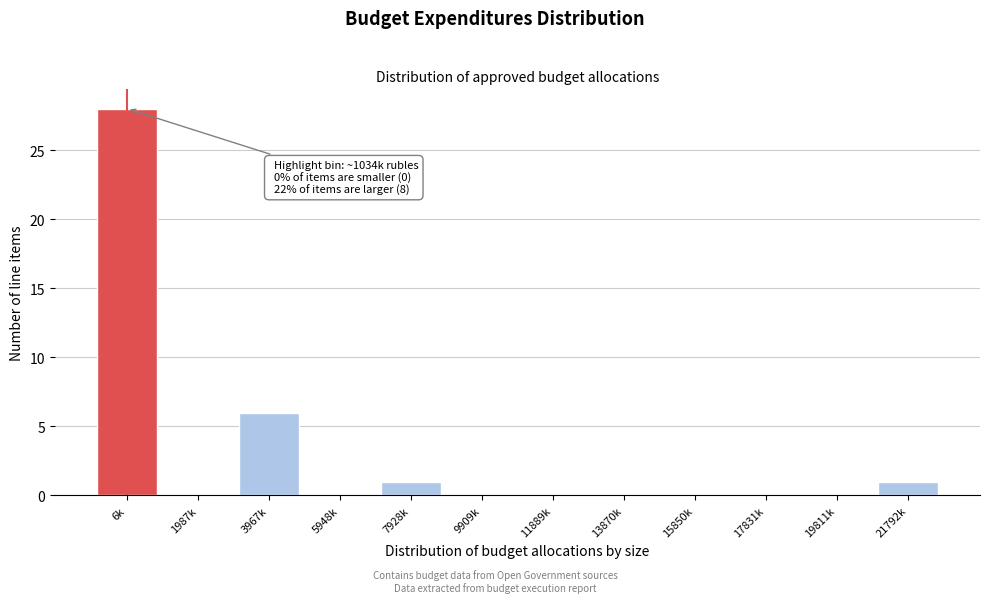

Reading left to right, extract all data points from this chart.

6k=28	1987k=0	3967k=6	5948k=0	7928k=1	9909k=0	11889k=0	13870k=0	15850k=0	17831k=0	19811k=0	21792k=1